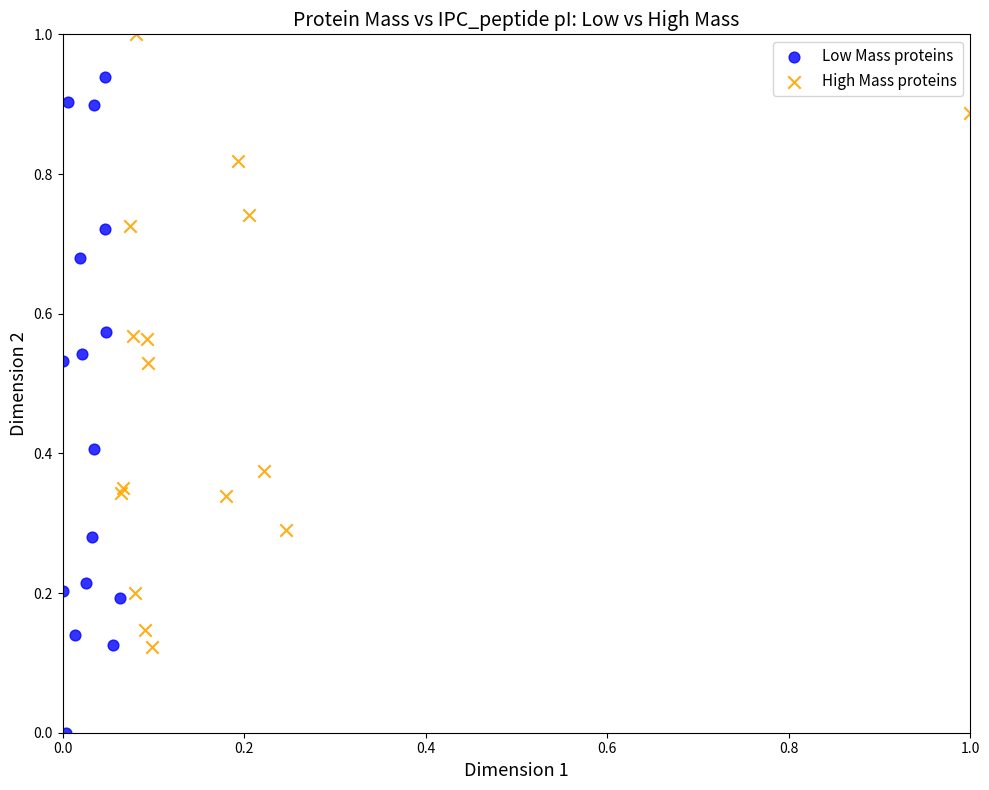

Which series has the widest spread of Y values?

Low Mass proteins